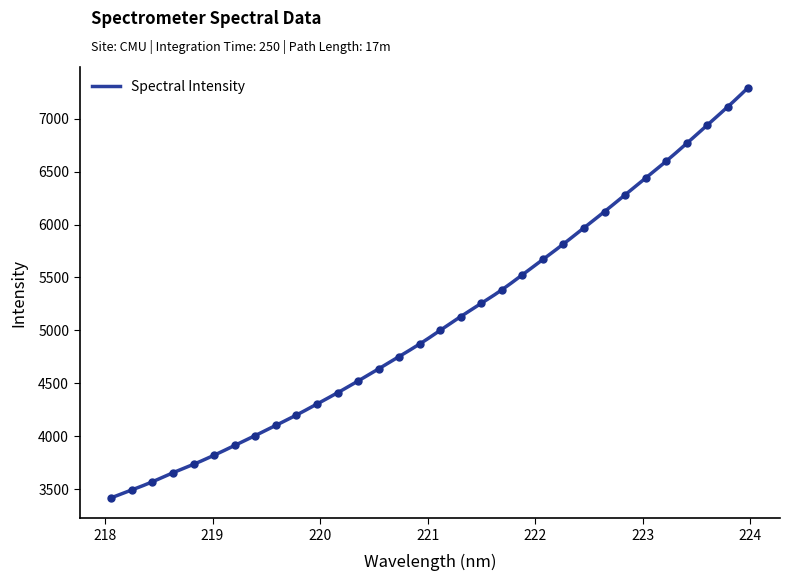

What is the maximum value for Spectral Intensity?

7295.0